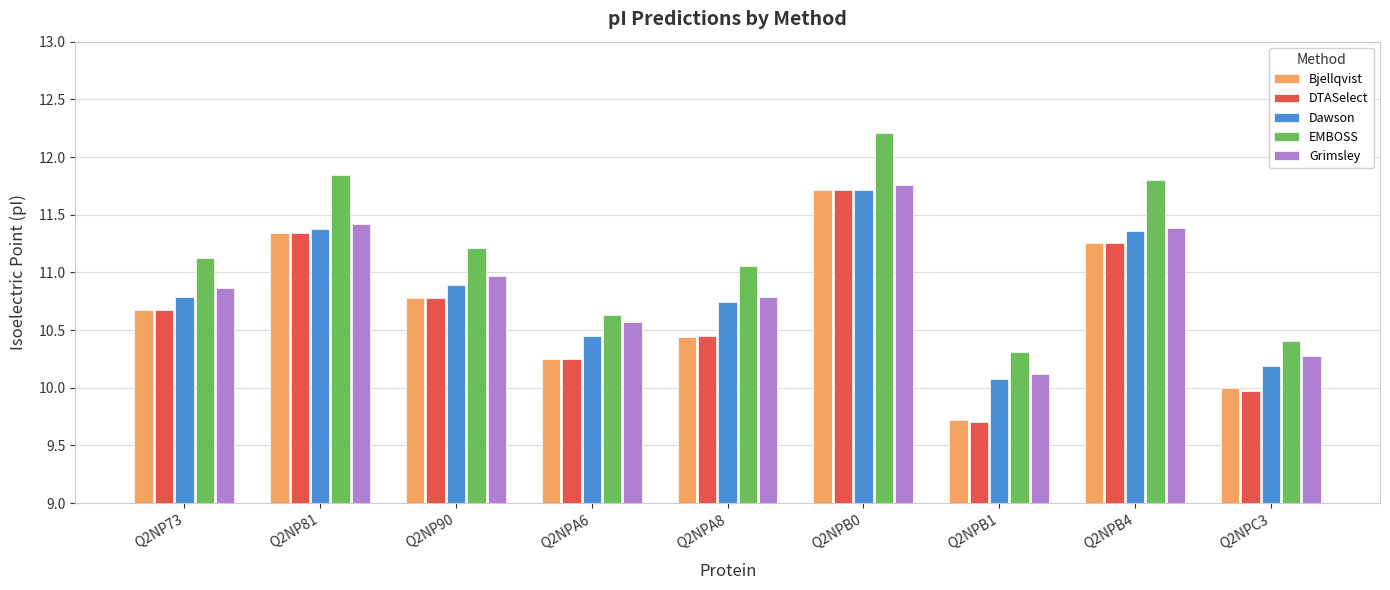

Which series has the widest spread of values?

DTASelect